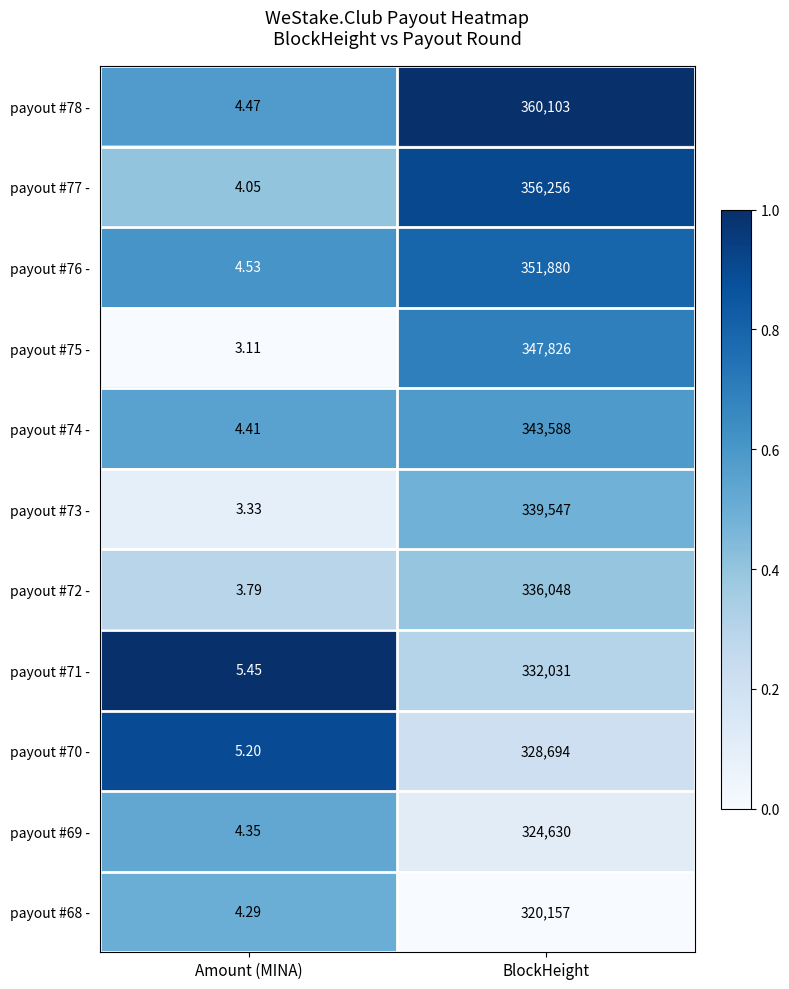

Rank the categories by payout #73 - value from highest to lowest.

BlockHeight, Amount (MINA)